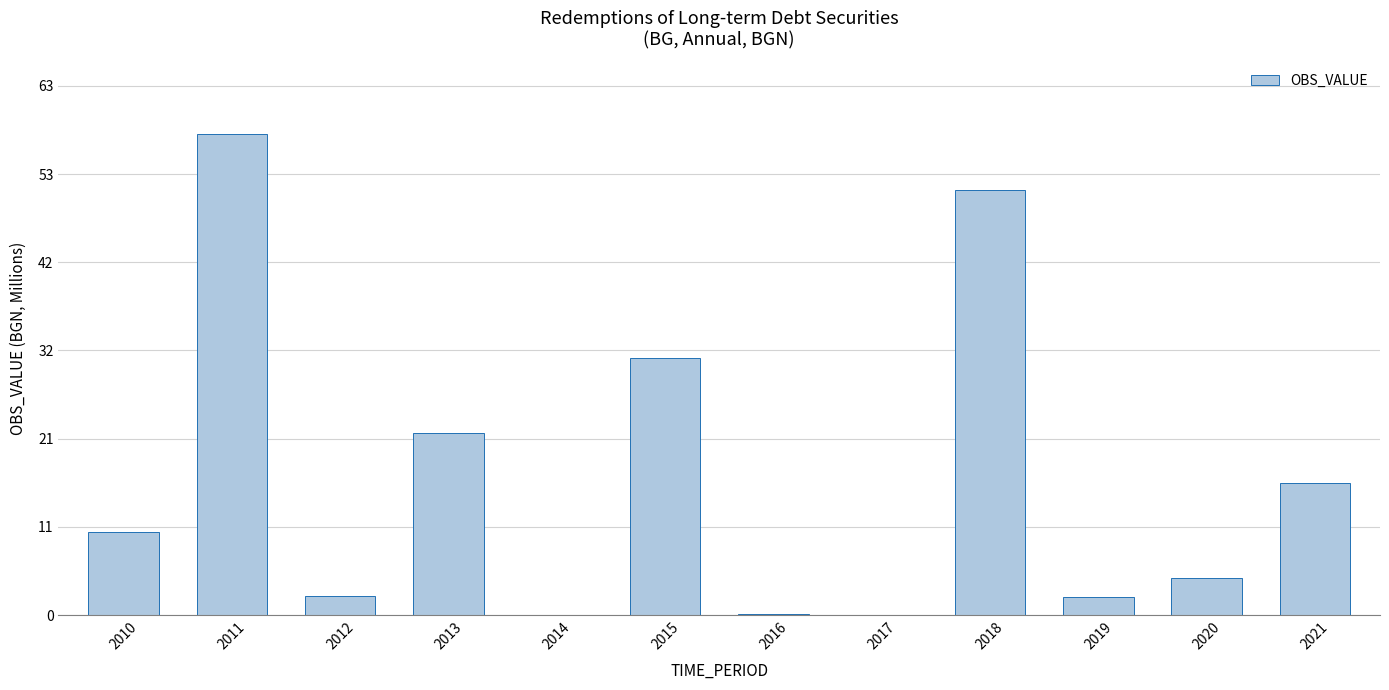

Count the number of data series in this chart.

1